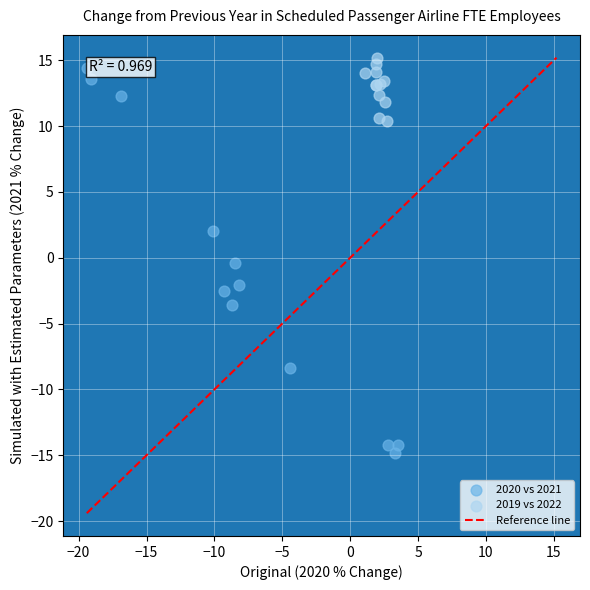

Which series reaches the minimum Y coordinate?

2020 vs 2021